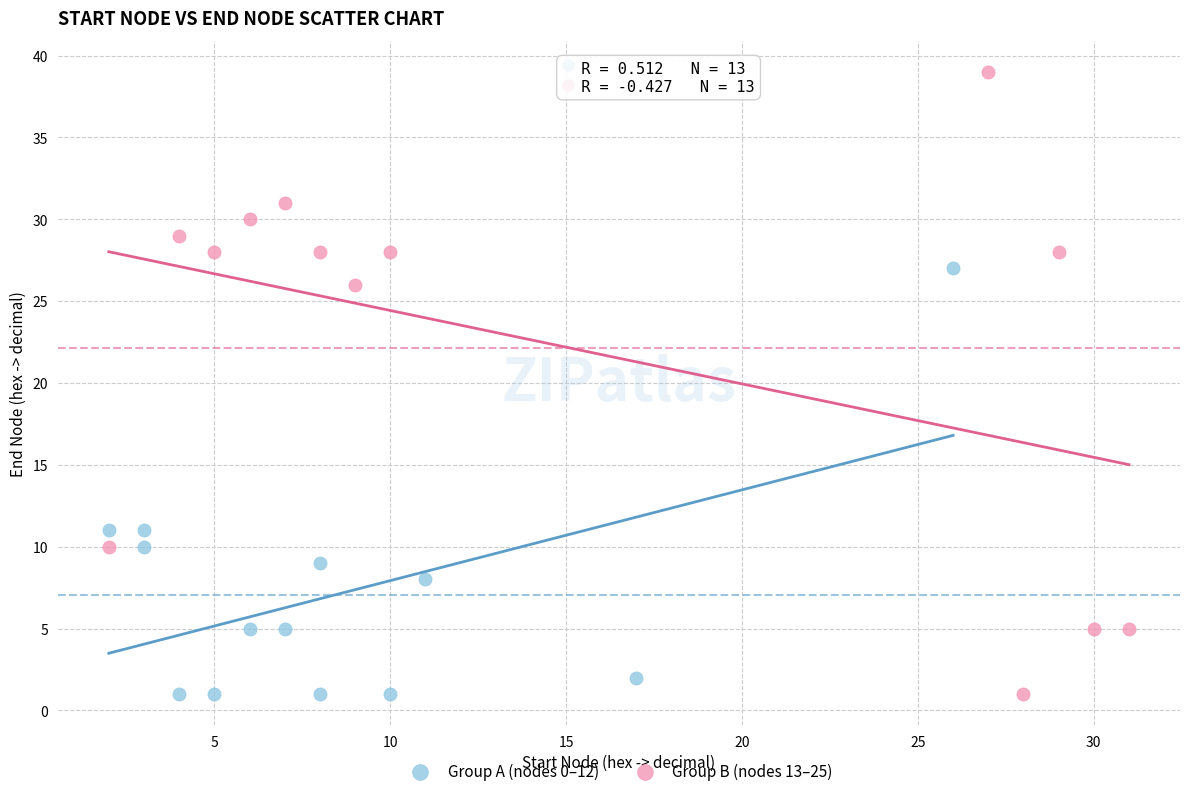

What are all the series names shown in the legend?

Group A (nodes 0–12), Group B (nodes 13–25)